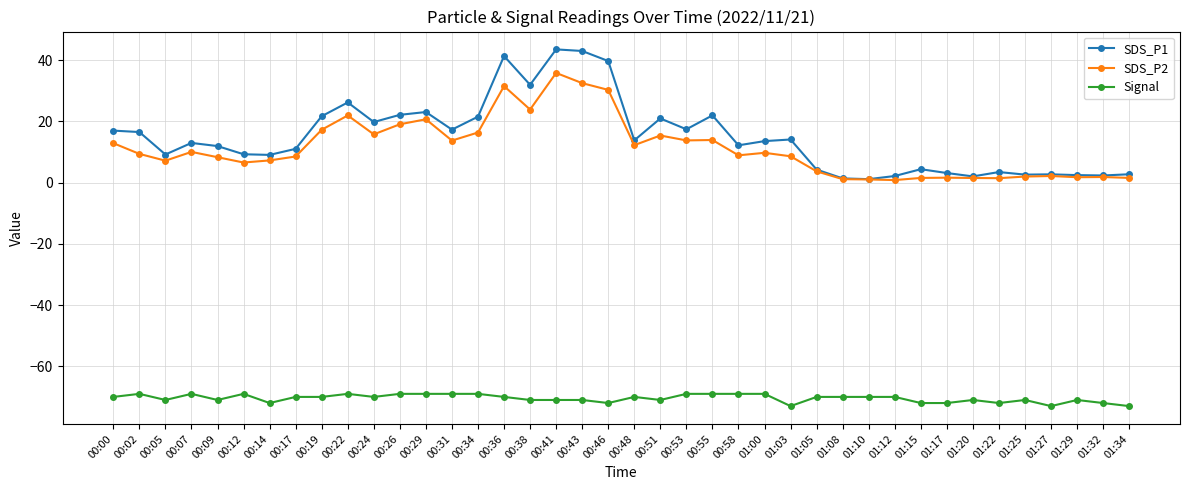

Which series has the widest spread of values?

SDS_P1